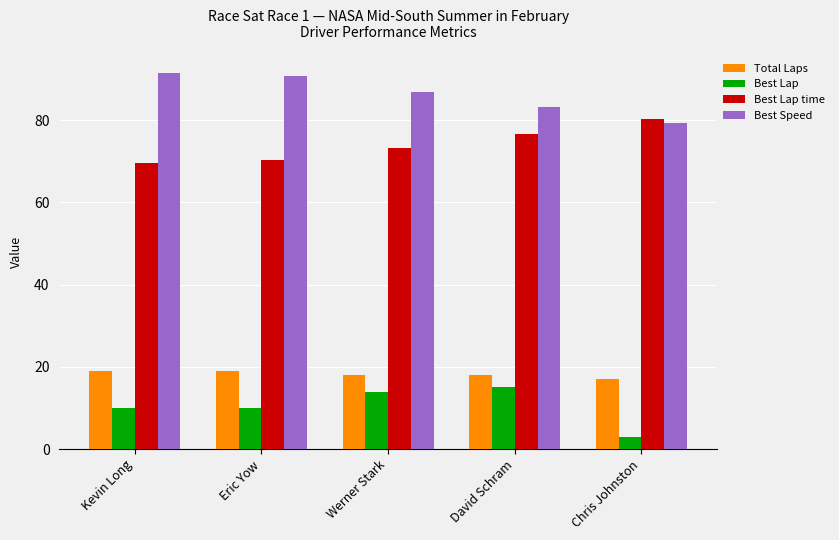

What is the value of the Total Laps bar at the 5th from the left?

17.0